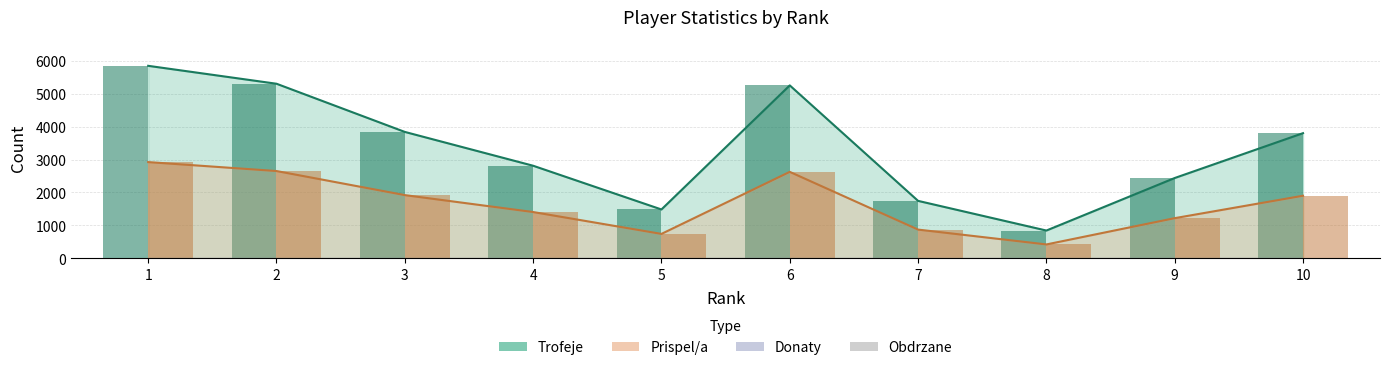

At which label is Trofeje closest to 3344?

10